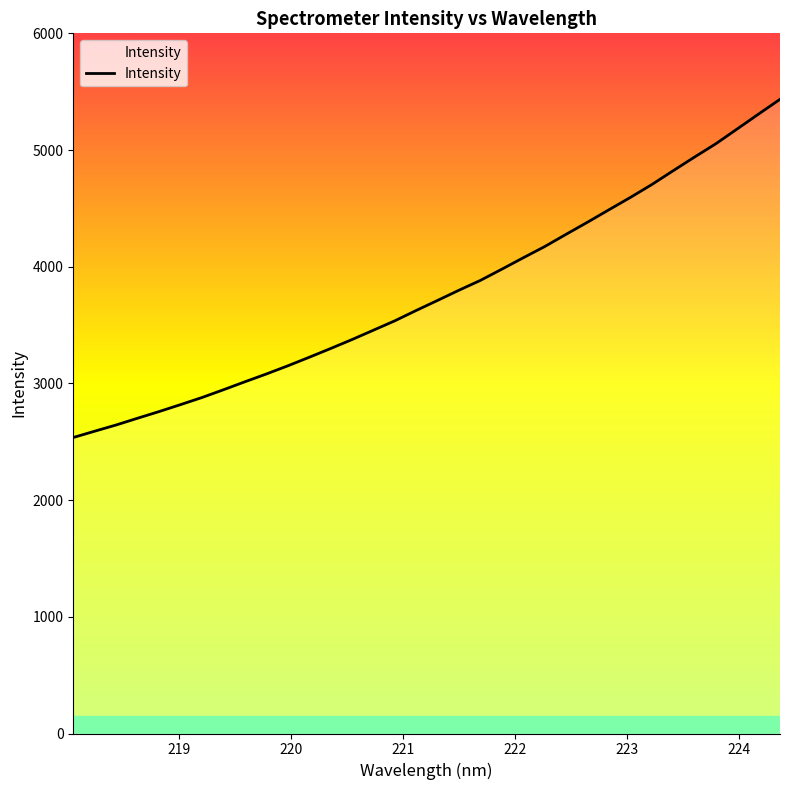

How many lines are shown in the chart?

1